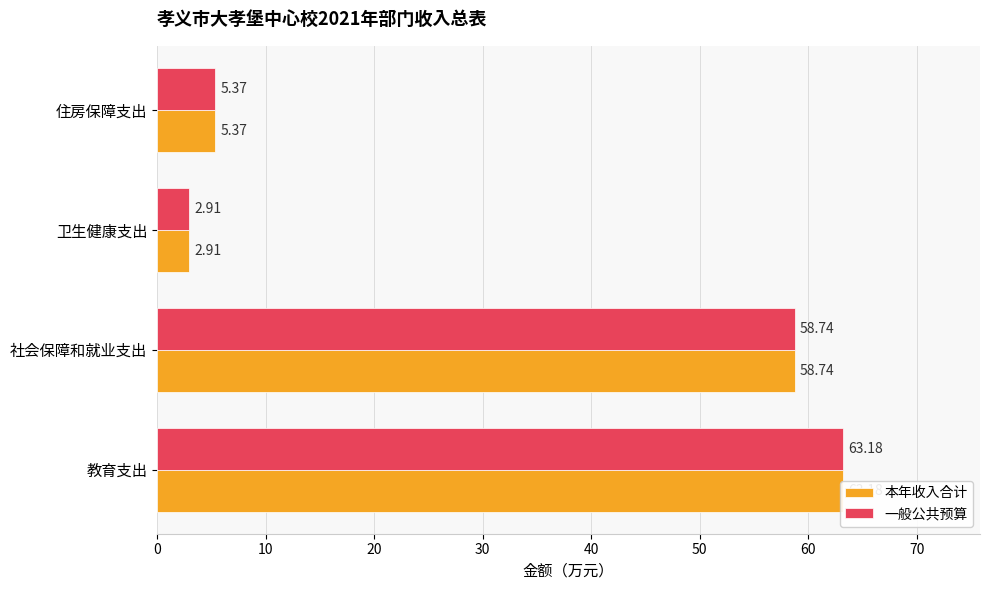

Is the value of 一般公共预算 at 社会保障和就业支出 greater than the value of 本年收入合计 at 住房保障支出?

Yes